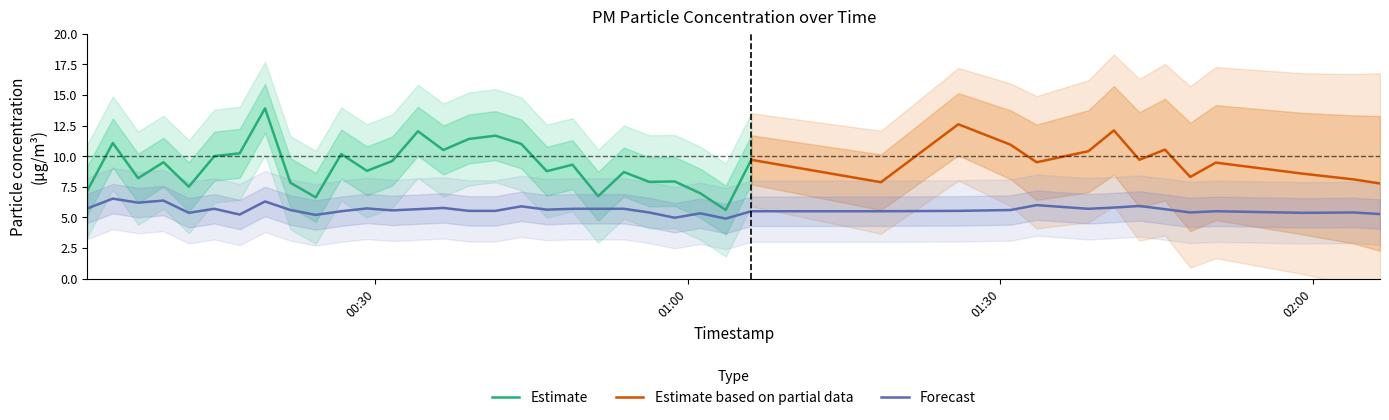

What is the minimum value shown in the chart?

4.9